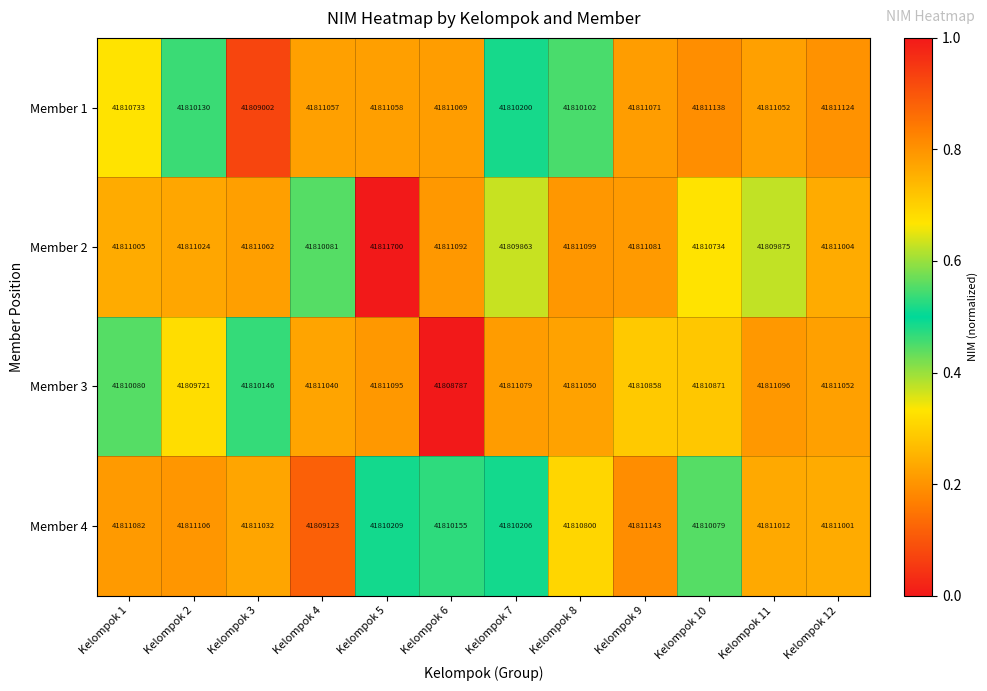

How many data points in Member 3 are less than 41811040?

6